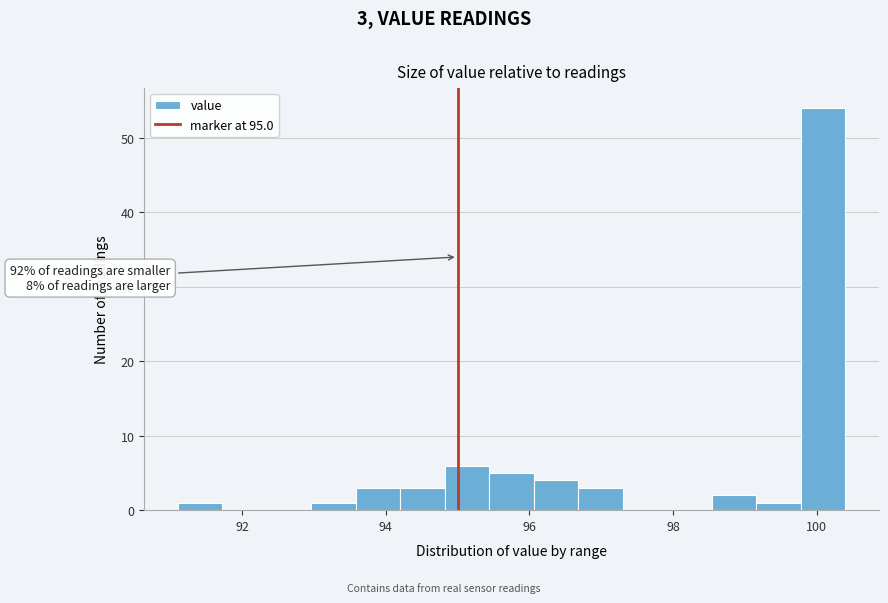

Around what value on the x-axis is the tallest bar? Give the approximate position of its centre, as read against the axis.

100.0